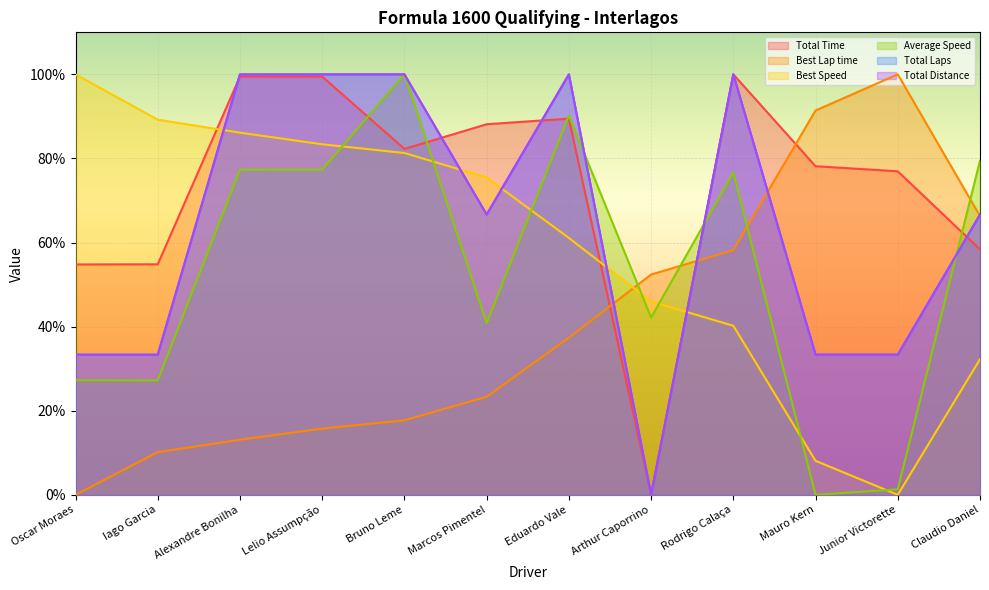

What is the sum of all Total Distance values?

766.7